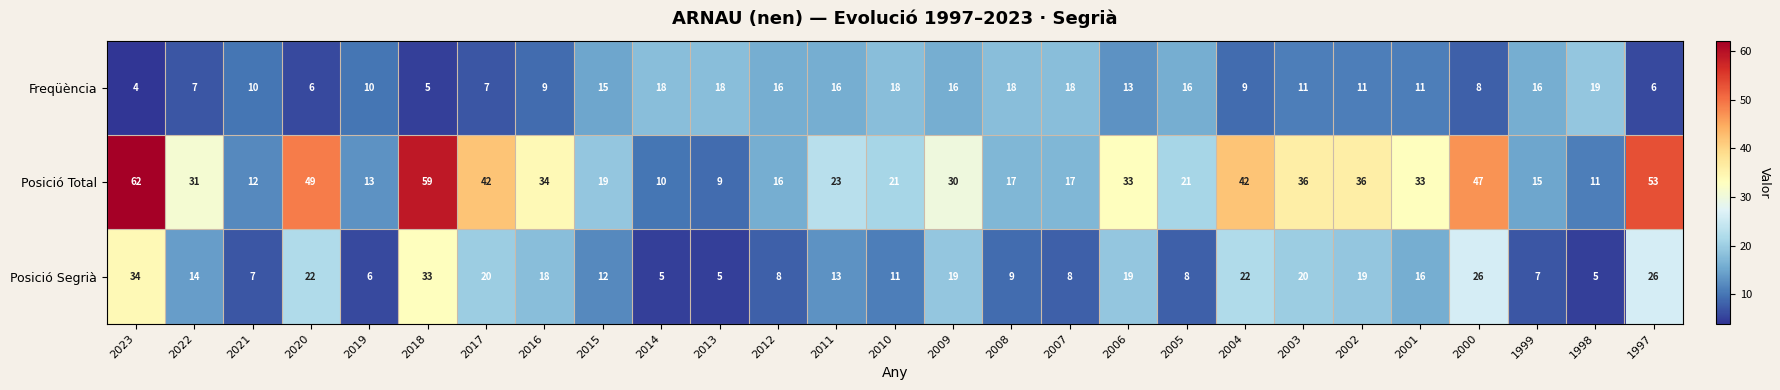

Rank the series at 2013 from highest to lowest value.

Freqüència, Posició Total, Posició Segrià